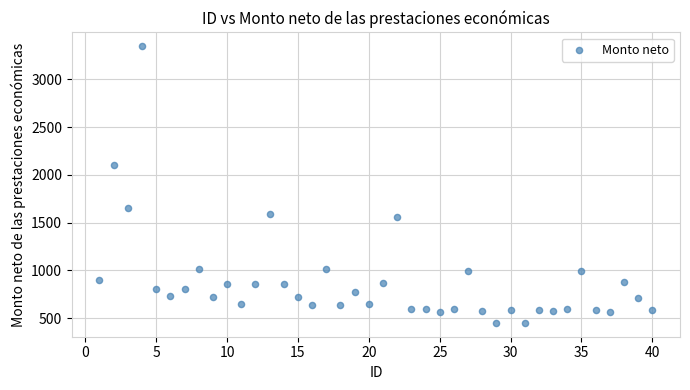

What Y value in the scatter plot is closest to 1897?

2102.5